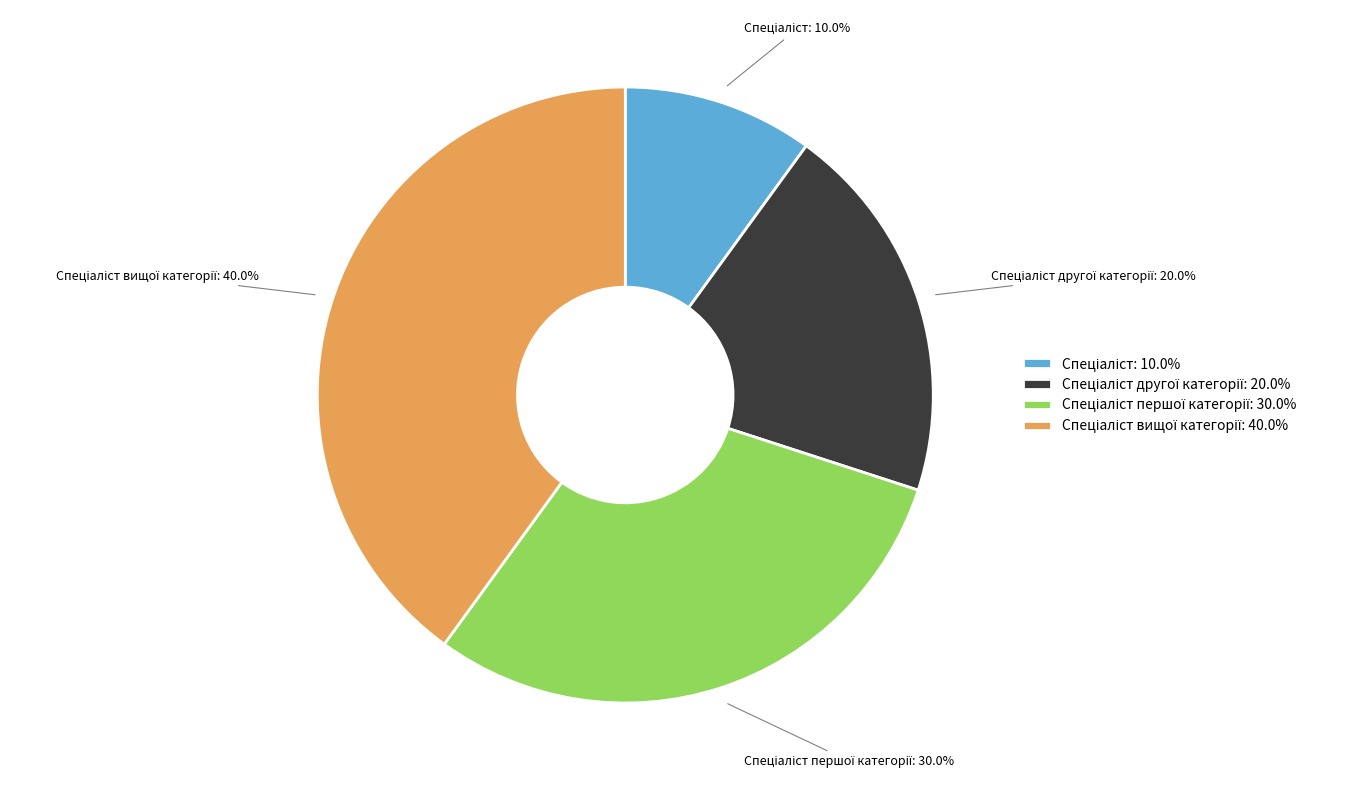

To the nearest percent, what is the difference between the largest and smallest slice percentages?

30%